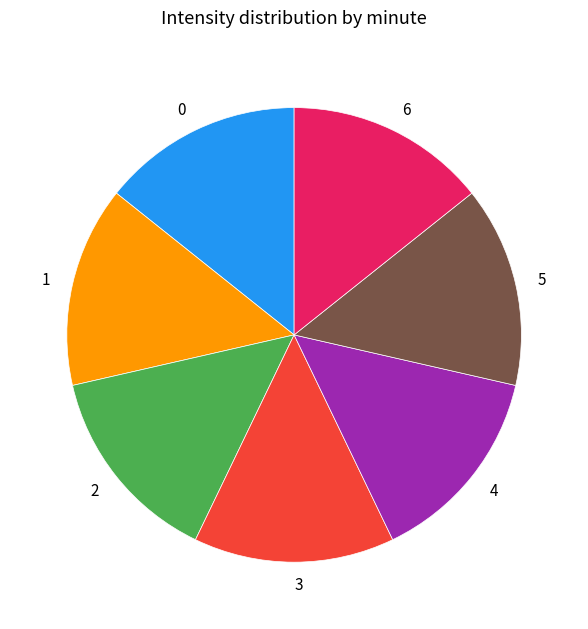

The 4 slice represents 21% of the pie. True or false?

False